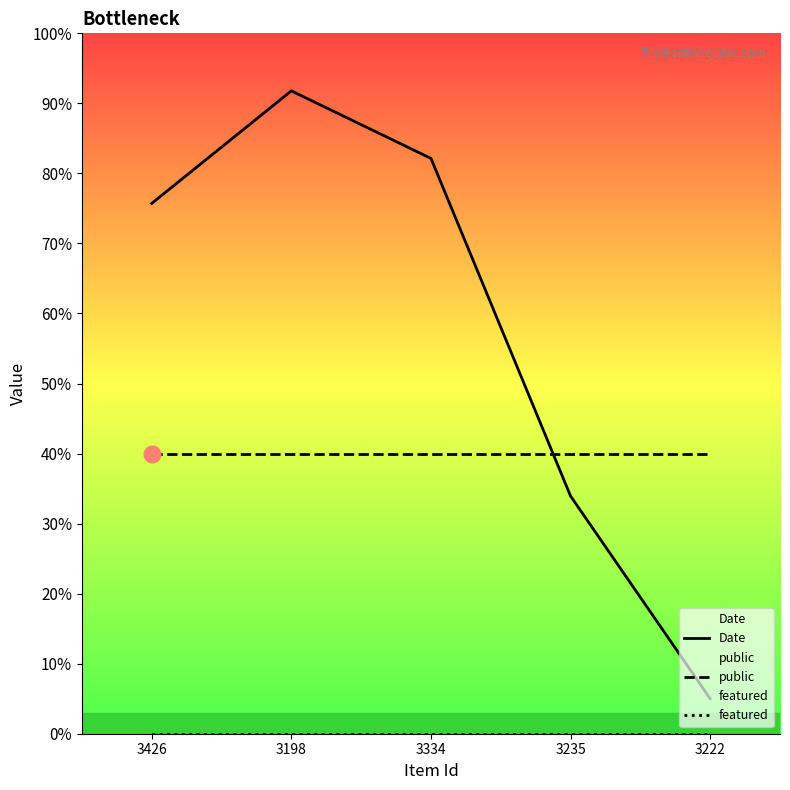

True or false: featured and public cross at least once.

False